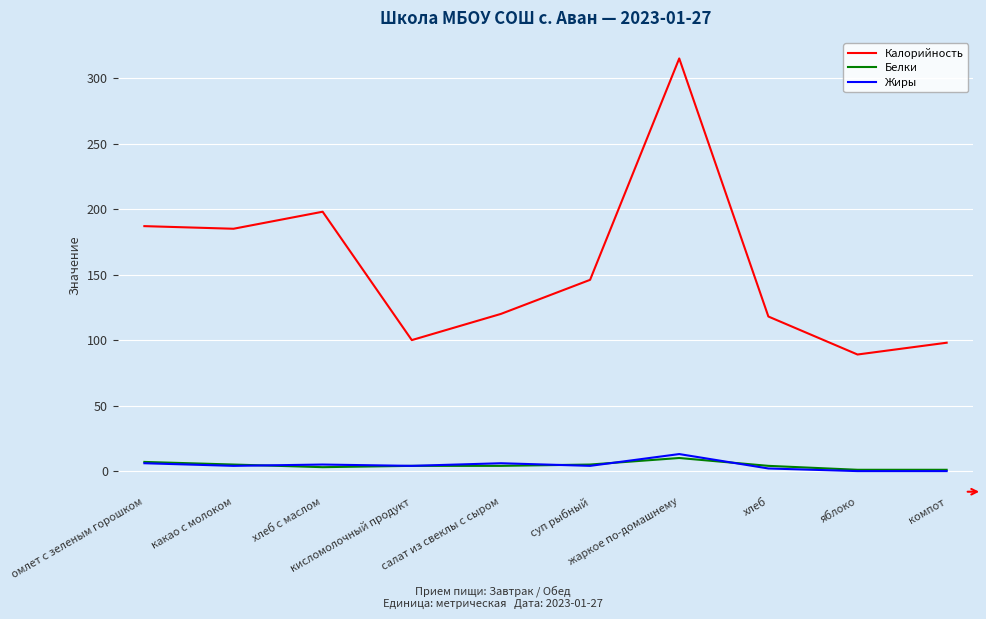

What is the highest value of the Белки series?

10